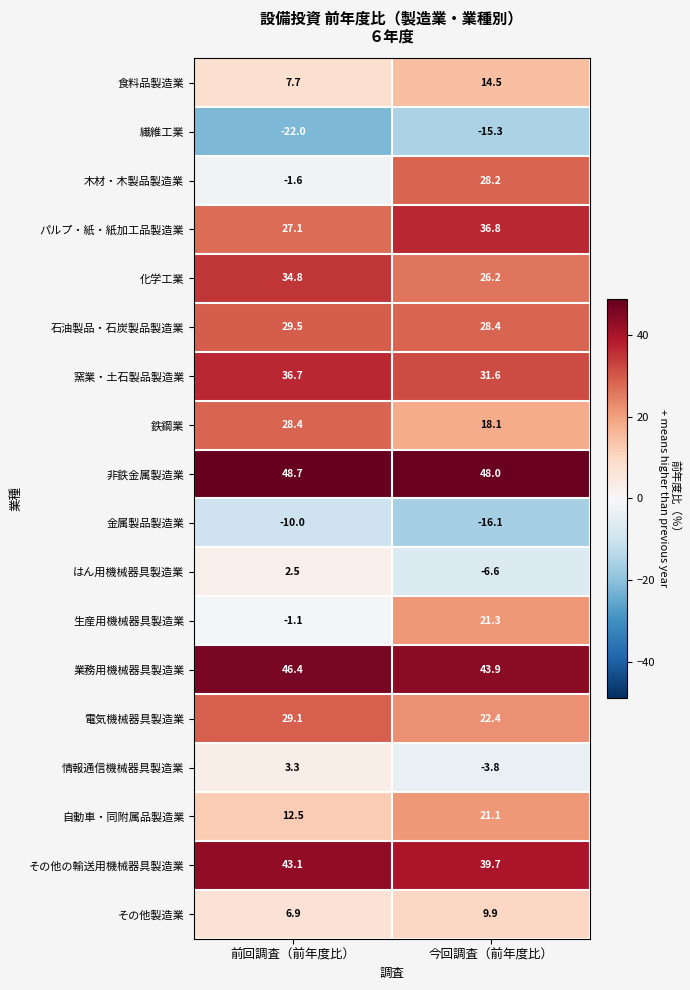

What is the difference between the highest and lowest values at 今回調査（前年度比）?

64.1